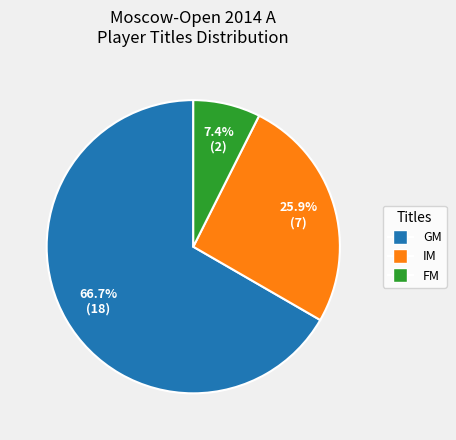

Which slice is the largest?

GM